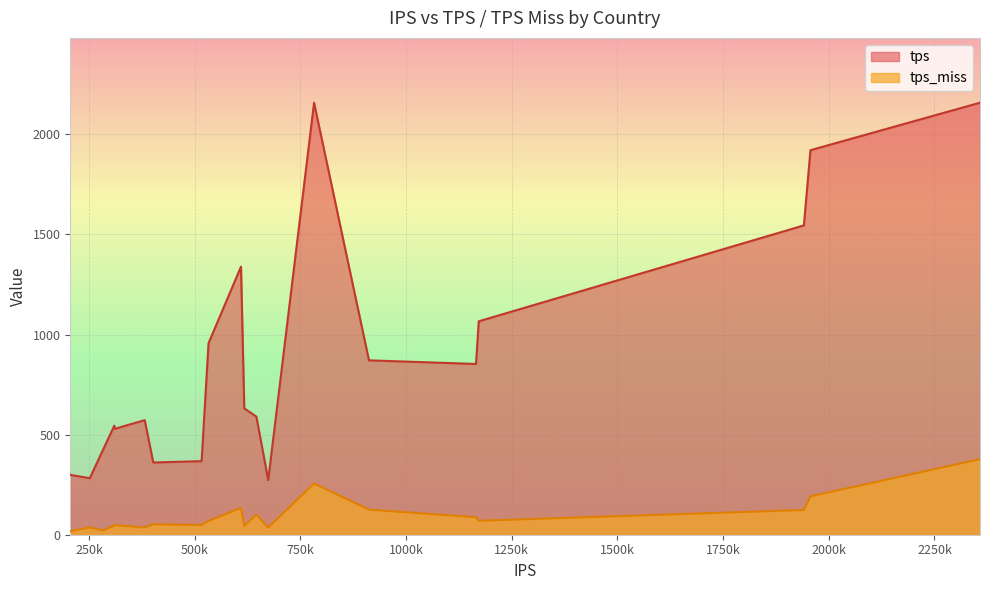

What is the difference between the maximum and minimum values in the tps_miss series?

359.6